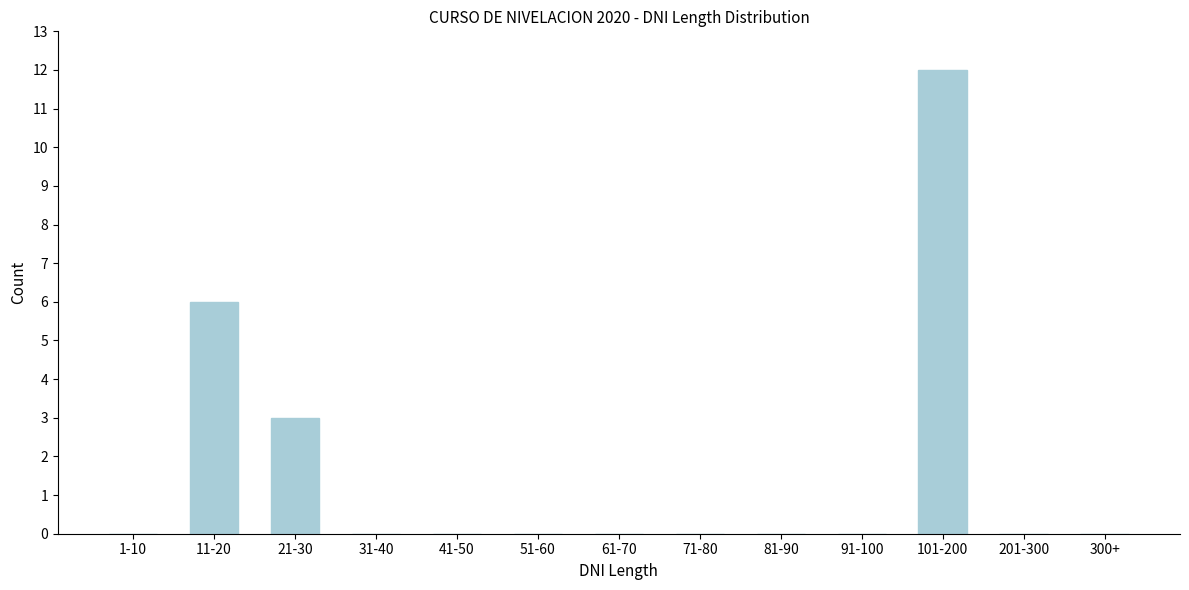

Reading right to left, transcribe all the data shown in this chart.

300+=0	201-300=0	101-200=12	91-100=0	81-90=0	71-80=0	61-70=0	51-60=0	41-50=0	31-40=0	21-30=3	11-20=6	1-10=0